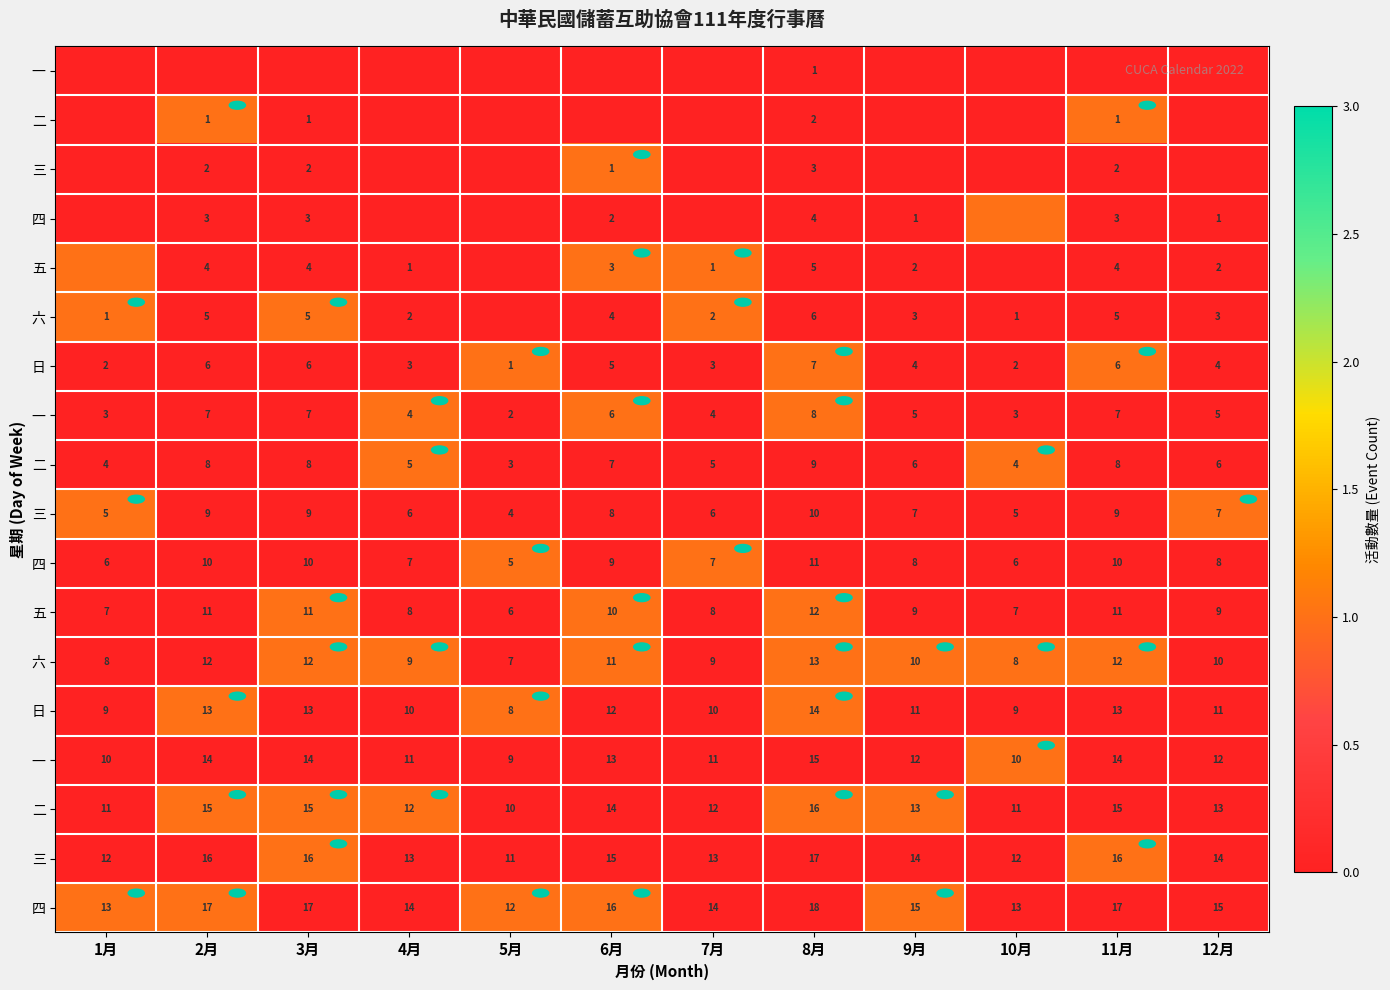

What is the total value across all series at 10月?

4